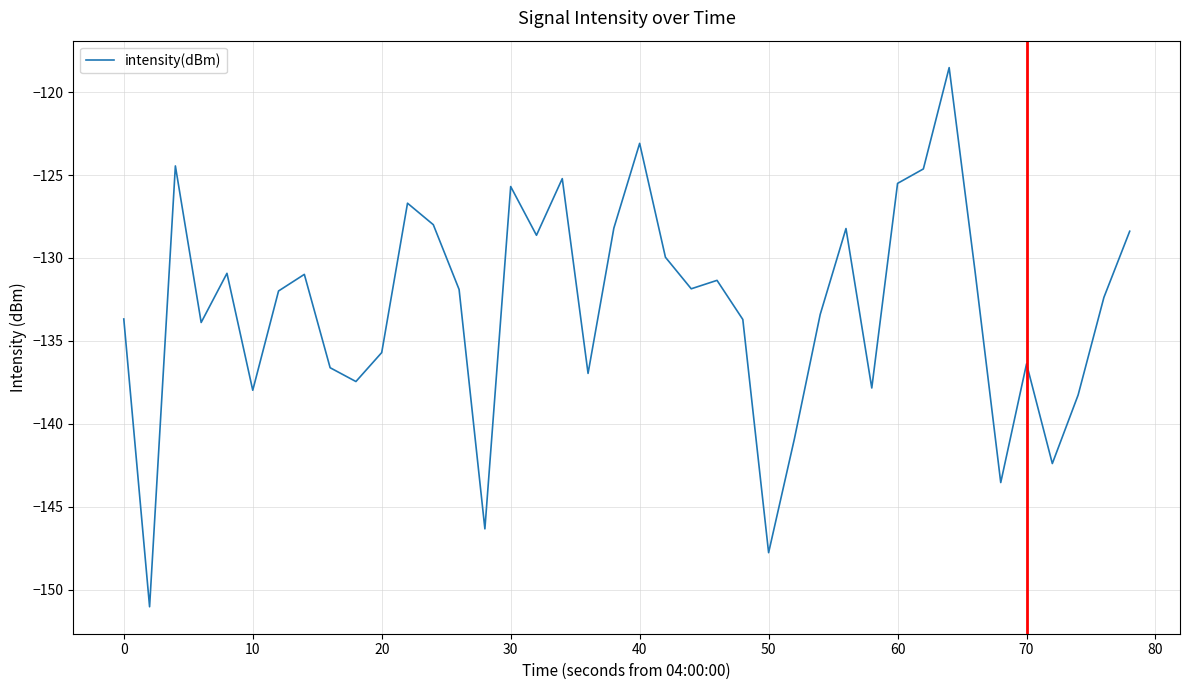

How many categories are shown in the chart?

40